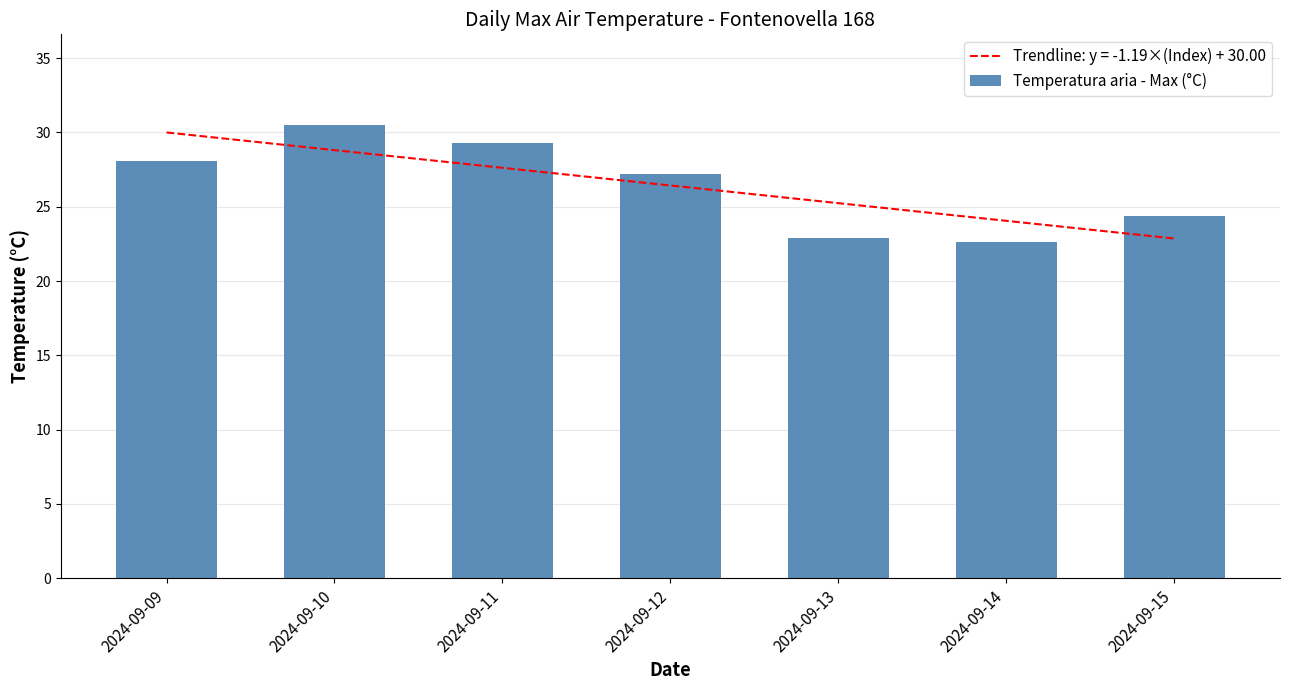

What is the difference between the values at 2024-09-12 and 2024-09-15?

2.8